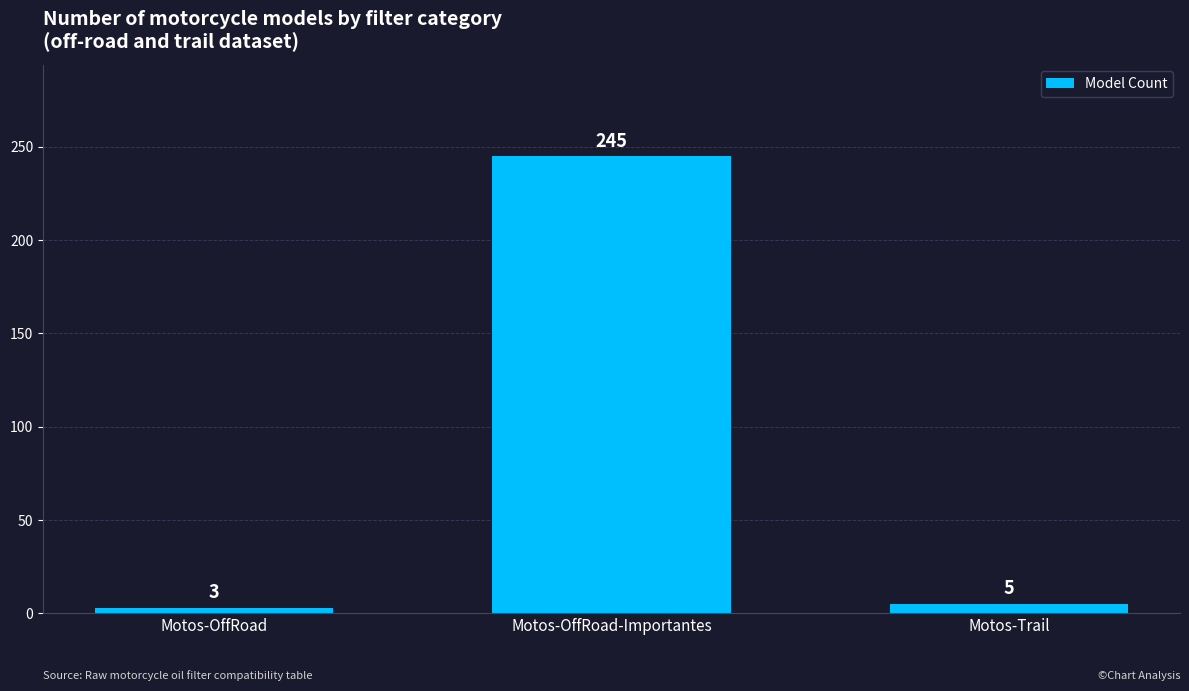

What is the label of the 3rd bar from the right?

Motos-OffRoad